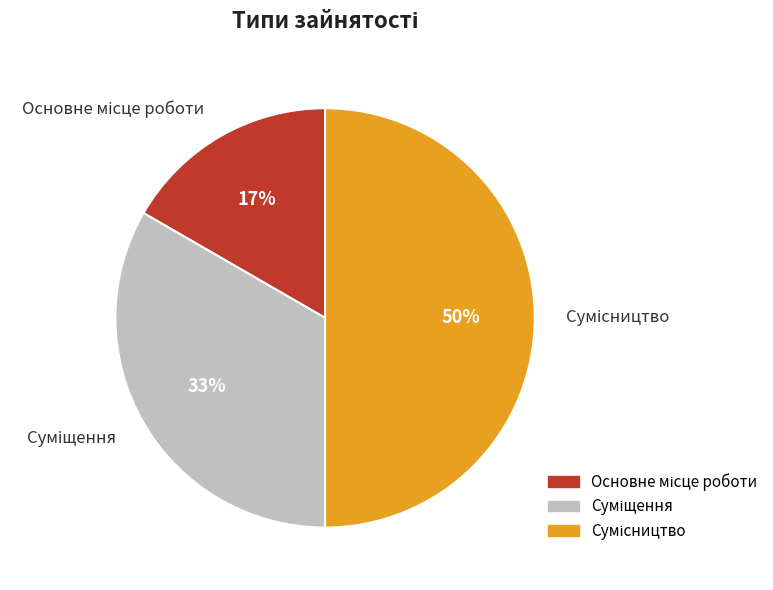

To the nearest percent, what is the average slice percentage?

33%